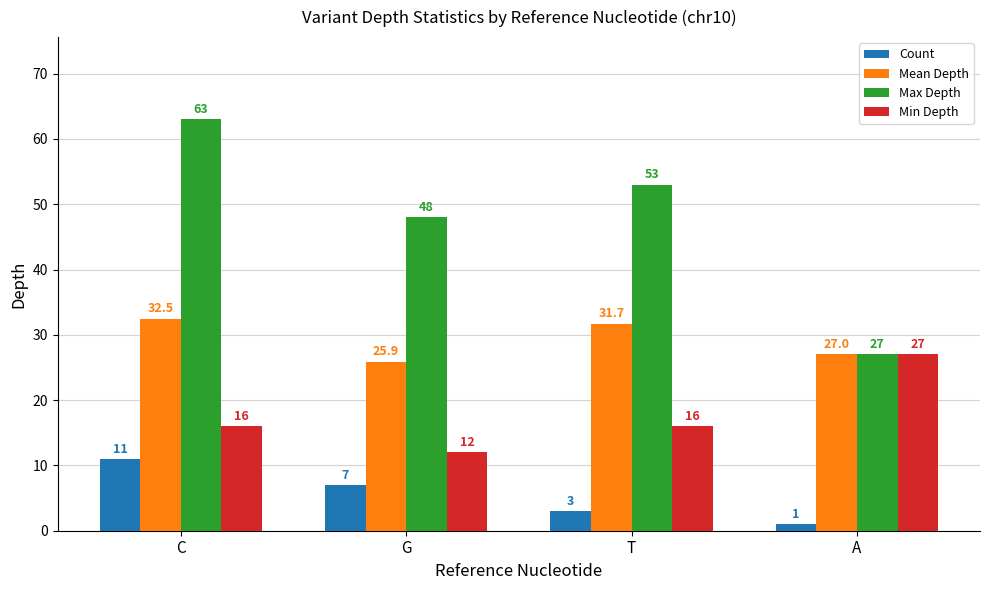

What are all the series names shown in the legend?

Count, Mean Depth, Max Depth, Min Depth